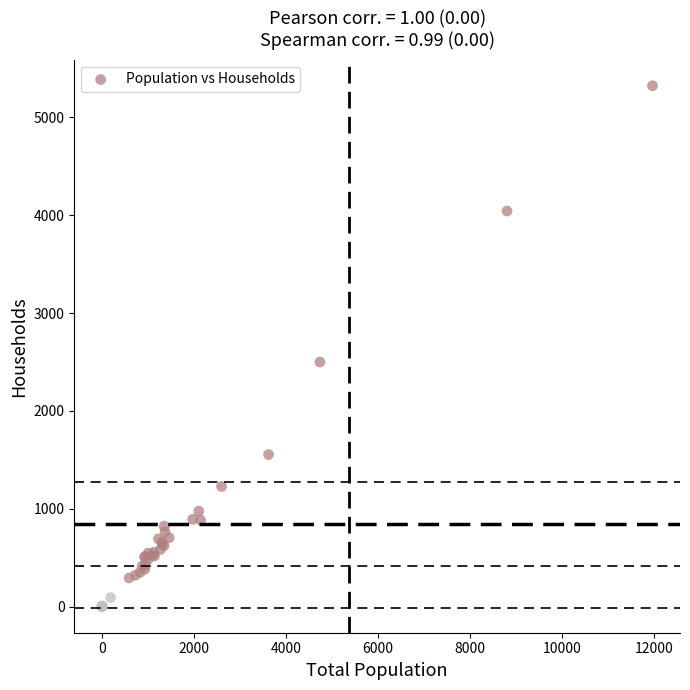

What Y value in the scatter plot is closest to 2661?

2499